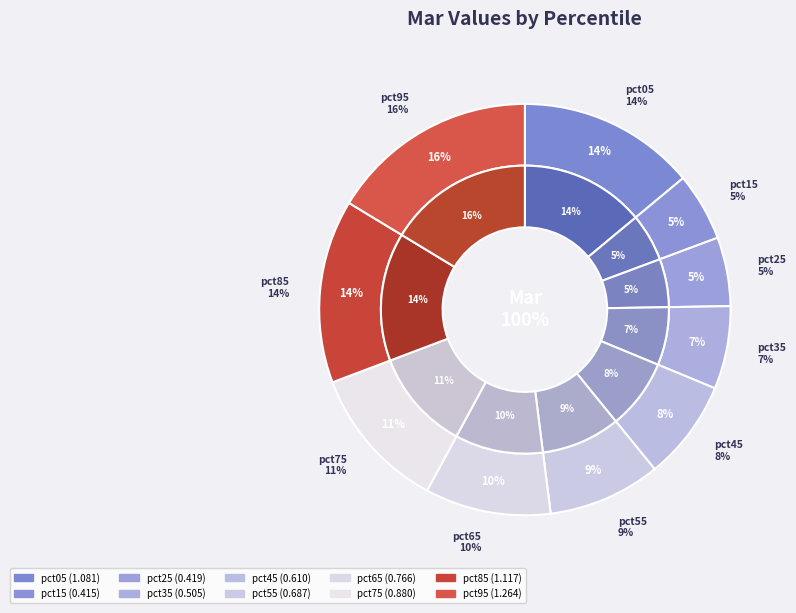

What is the change in value from pct15 to pct55?

+0.3